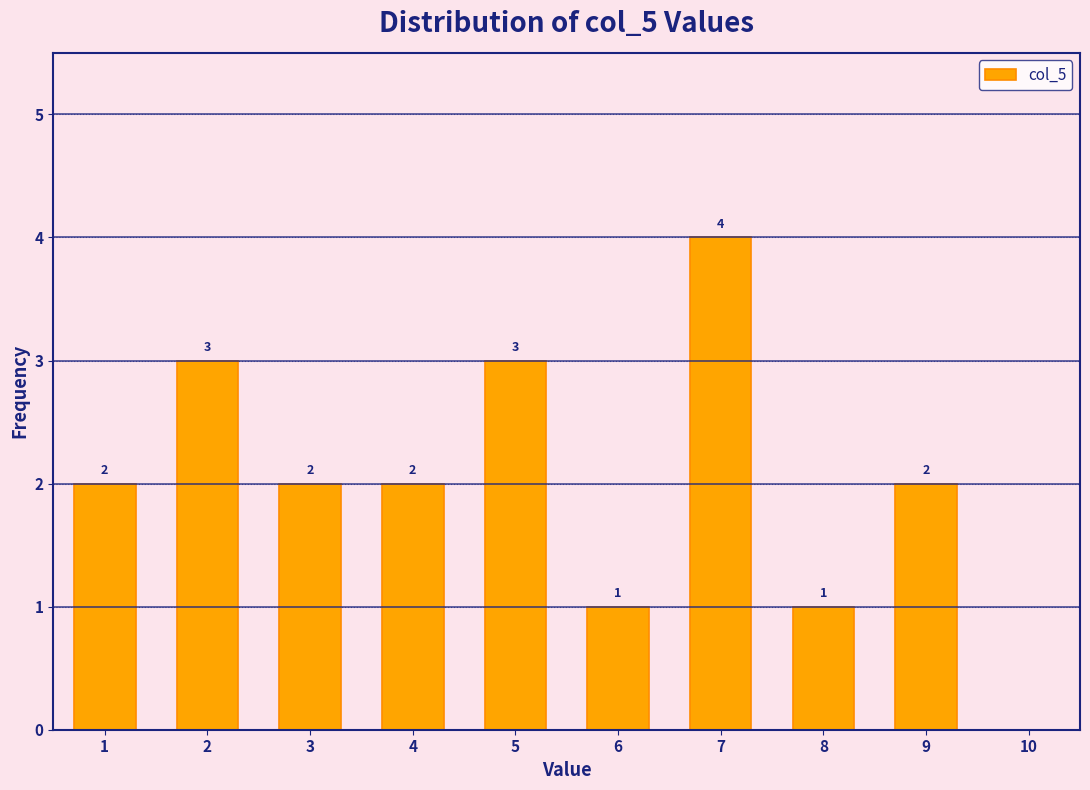

Reading left to right, what are all the values shown in this chart?

1=2	2=3	3=2	4=2	5=3	6=1	7=4	8=1	9=2	10=0